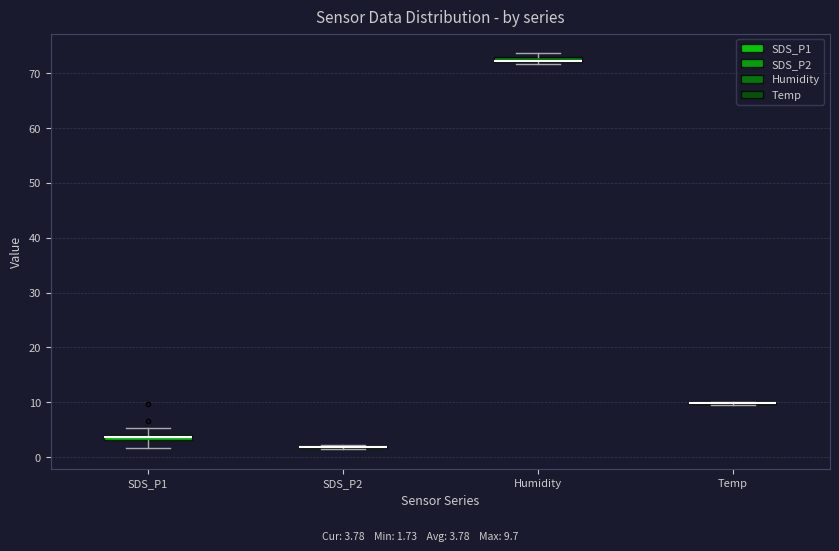

Where is the upper edge of the box for SDS_P1 on the y-axis? The values are not printed on the chart, so give them approximately, as read against the axis.

4